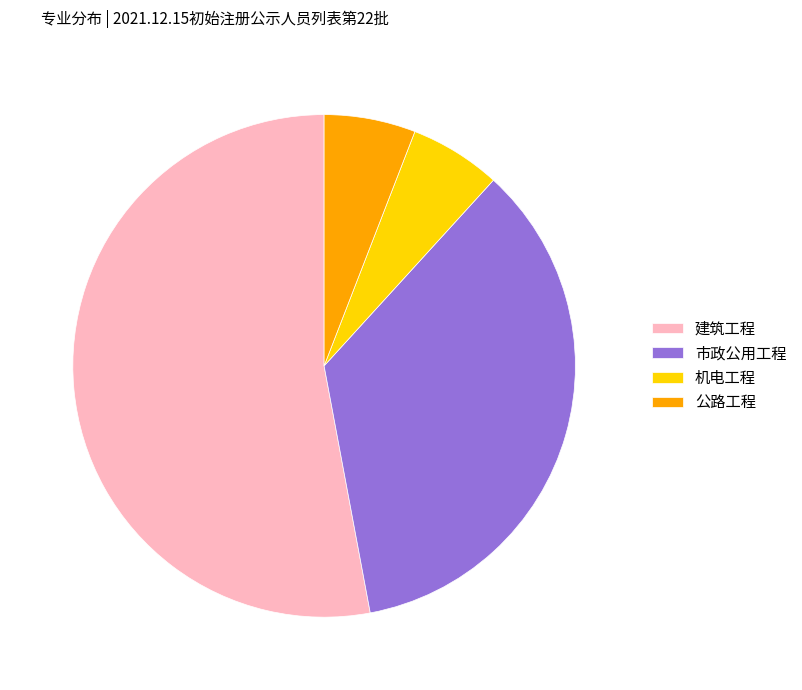

Approximately how many times larger is the value at 公路工程 compared to 机电工程?

1.0